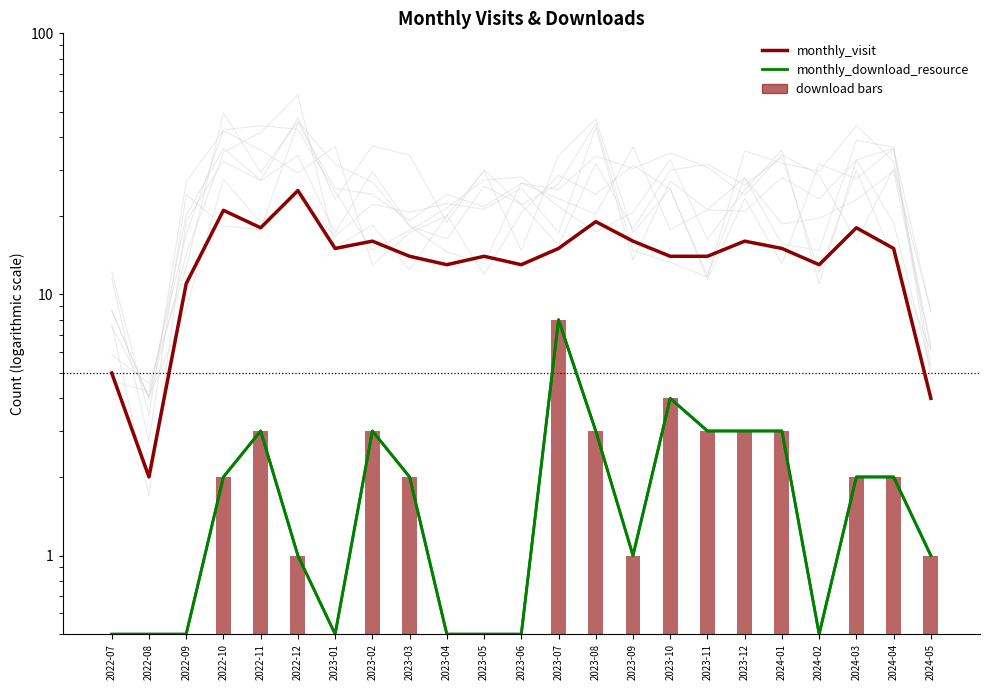

What is the difference between the second highest and minimum values in the monthly_download_resource series?

3.5